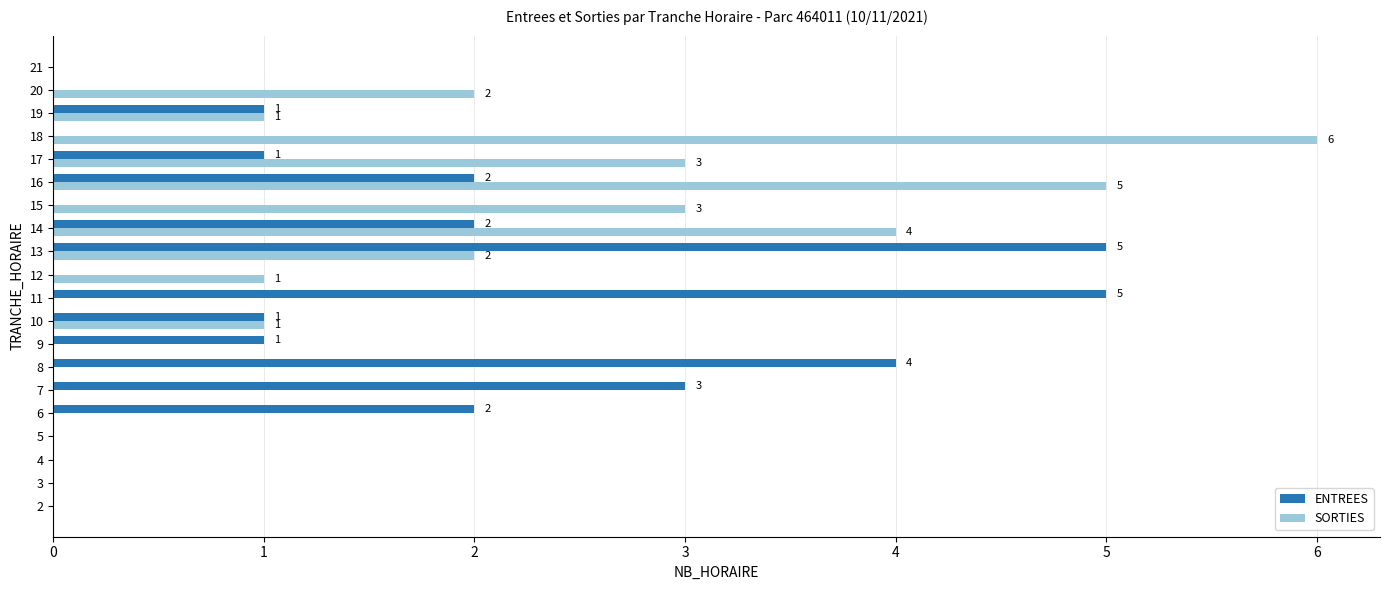

How many SORTIES values are between 0 and 3?

17